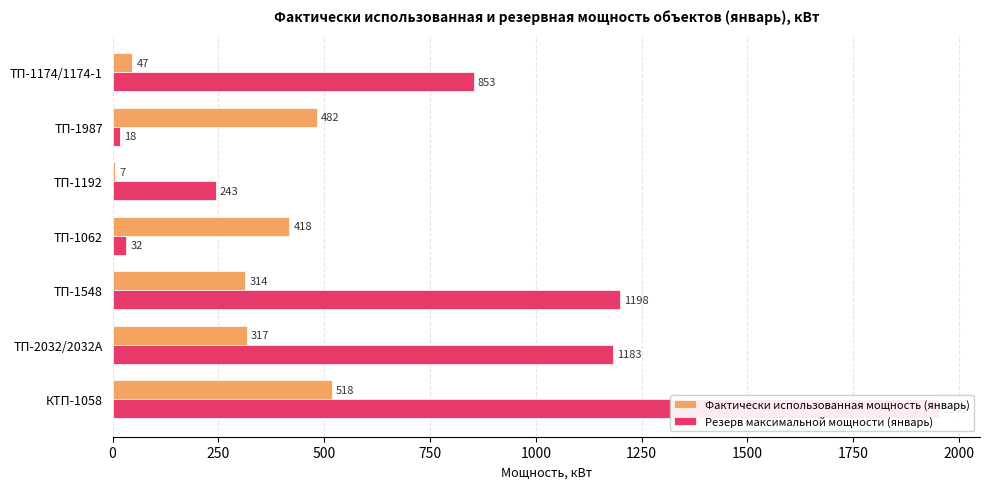

How many bars are there in each group?

2